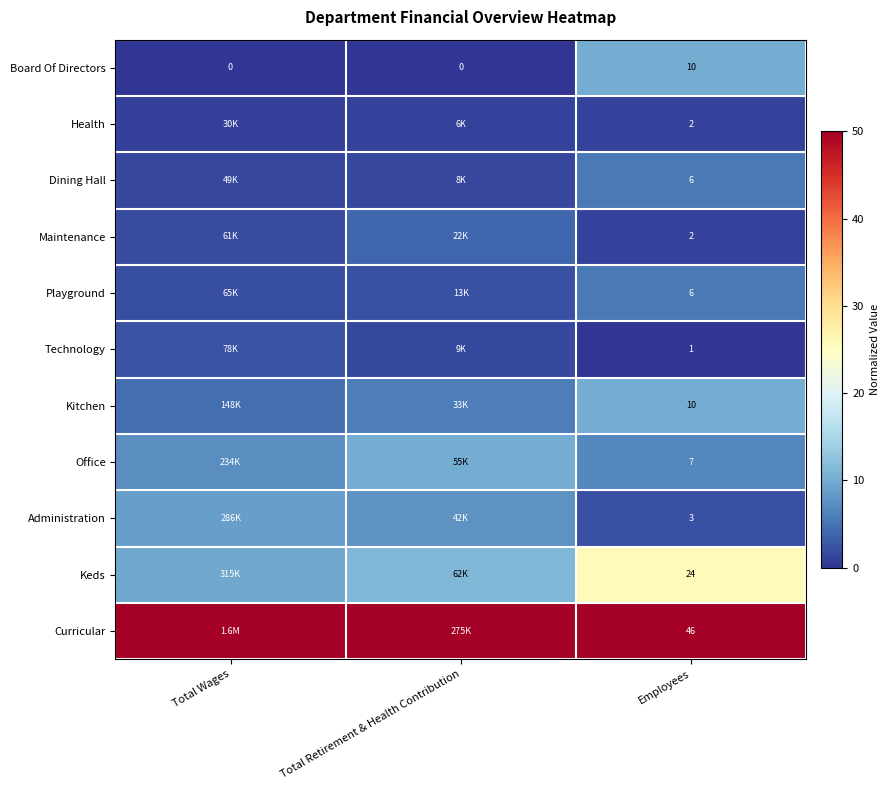

Which category has the highest value in the Board Of Directors series?

Employees